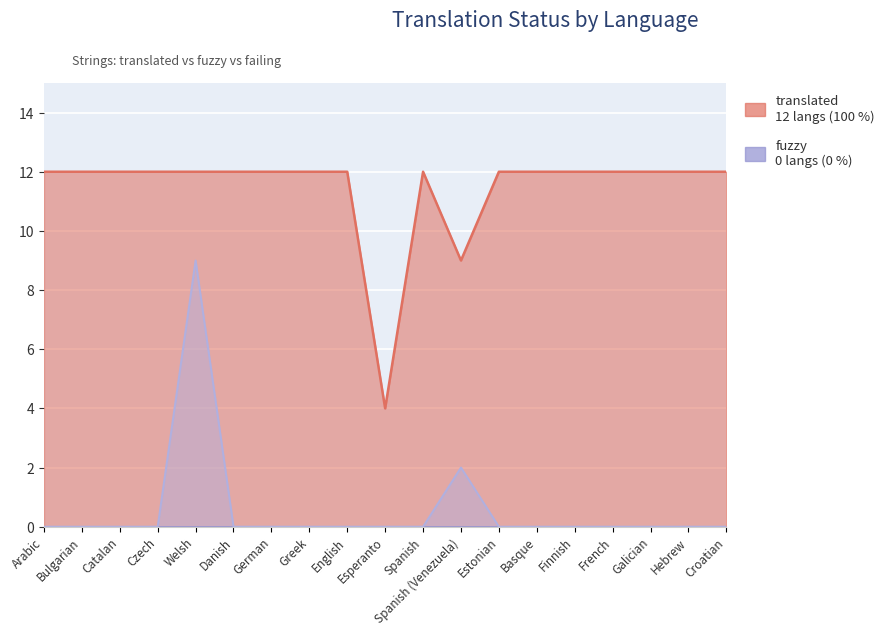

True or false: translated has a value of 16 at German.

False